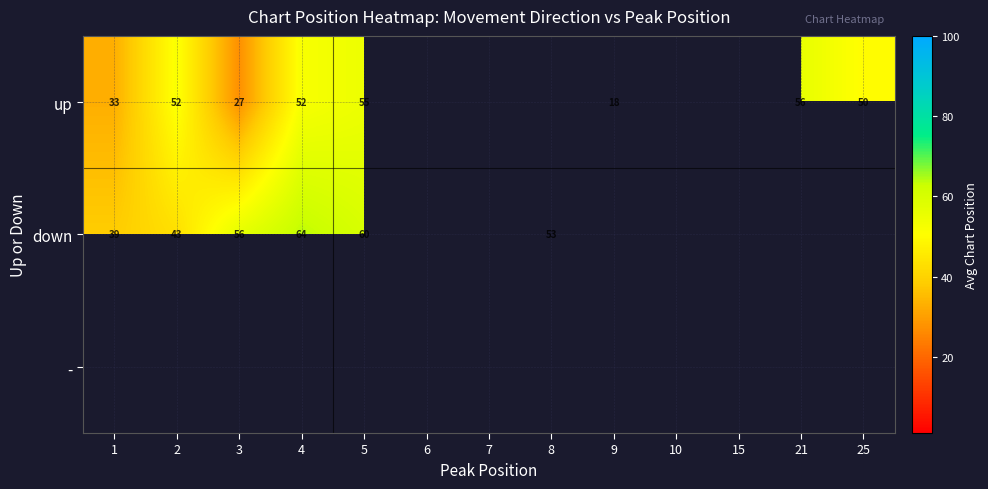

Is the value of up at 8 greater than the value of - at 3?

No